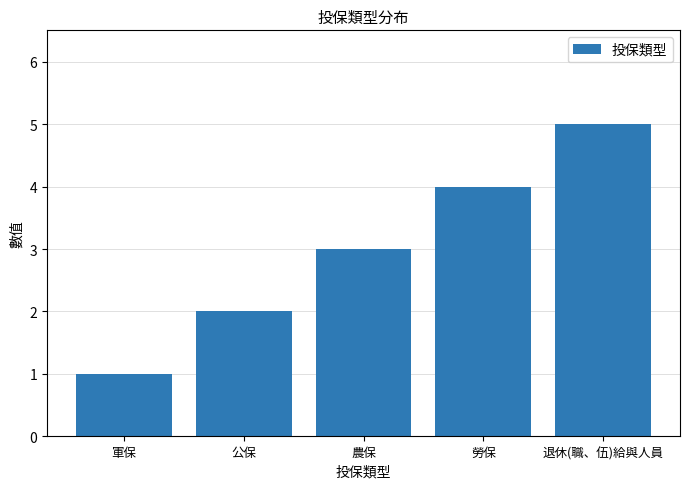

What is the difference between the second highest and second lowest values?

2